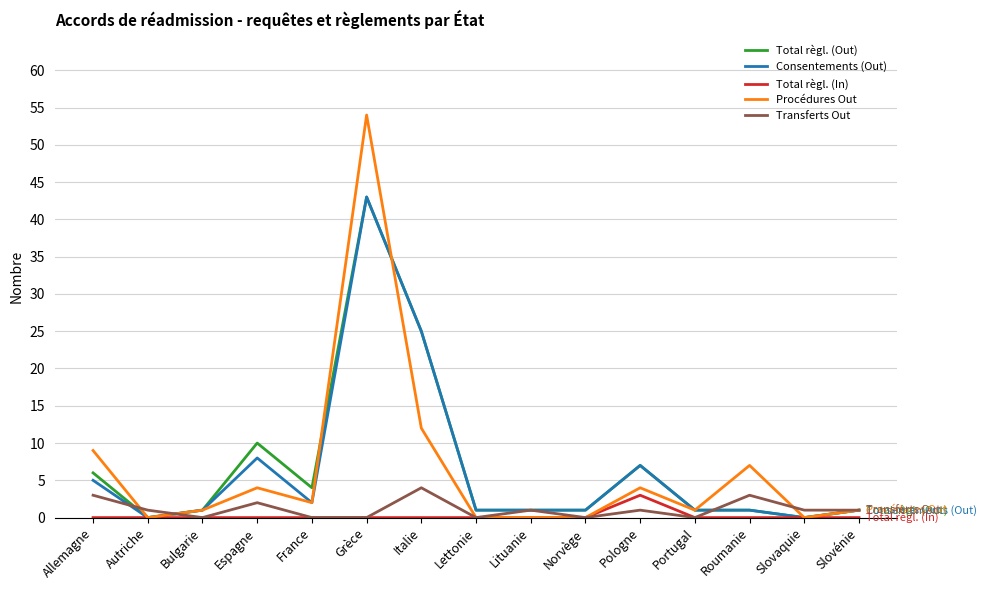

What is the difference between the highest and lowest values at Italie?

25